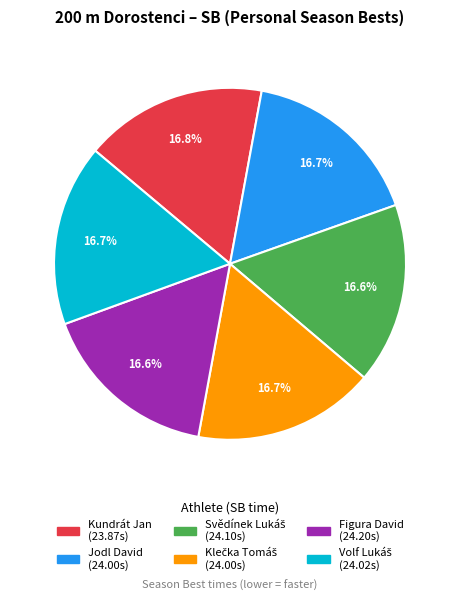

Combined, what portion of the pie is Jodl David and Kundrát Jan?

33.2%